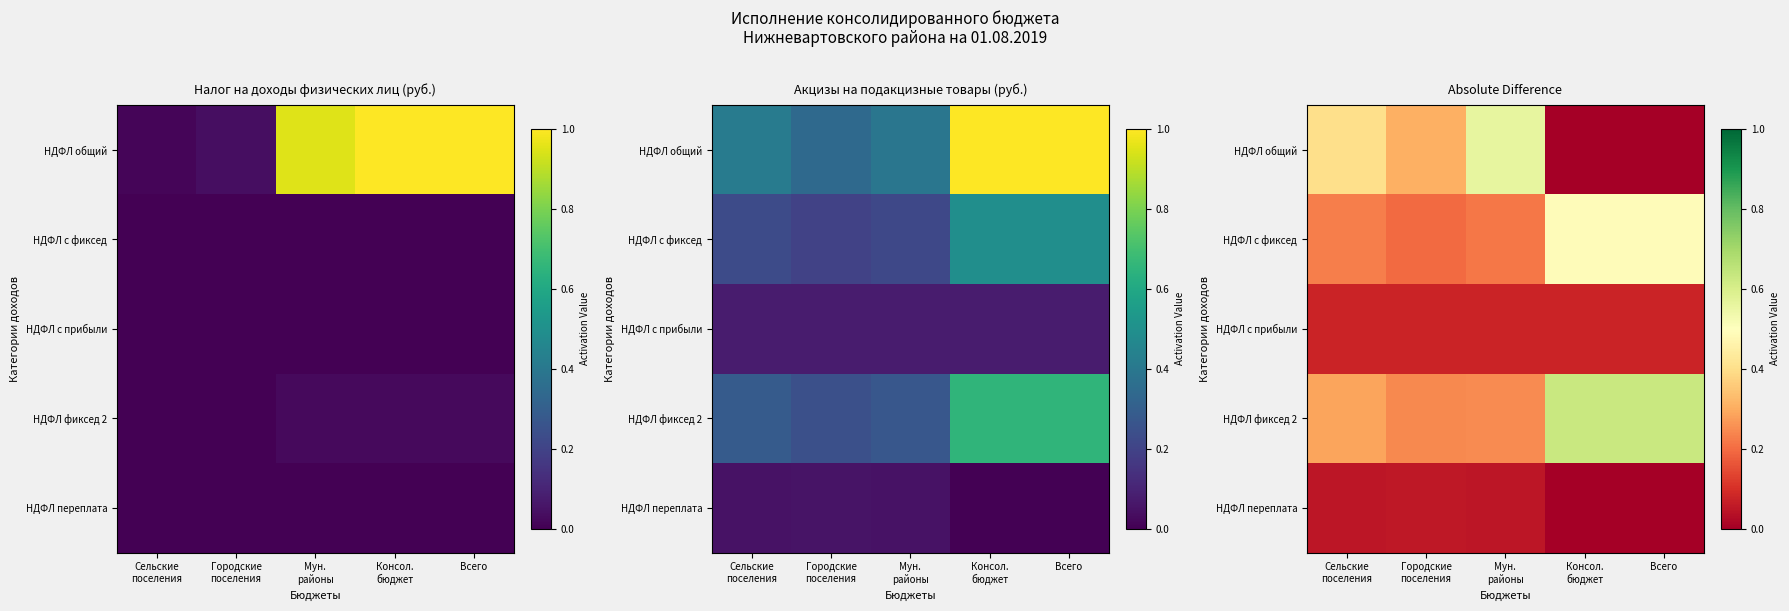

Is it true that НДФЛ общий equals 0.3 at Городские поселения?

True